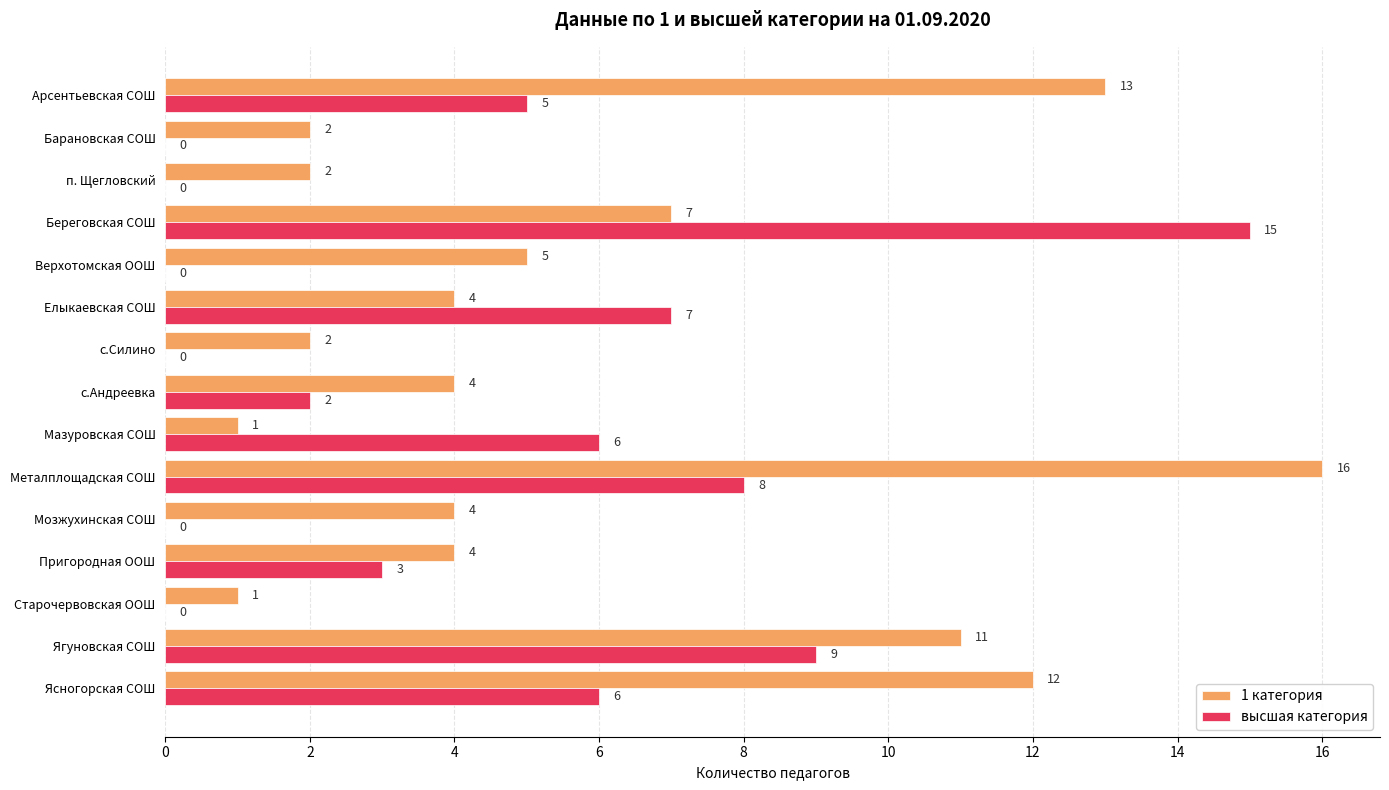

The value of 1 категория at Елыкаевская СОШ is 2. True or false?

False